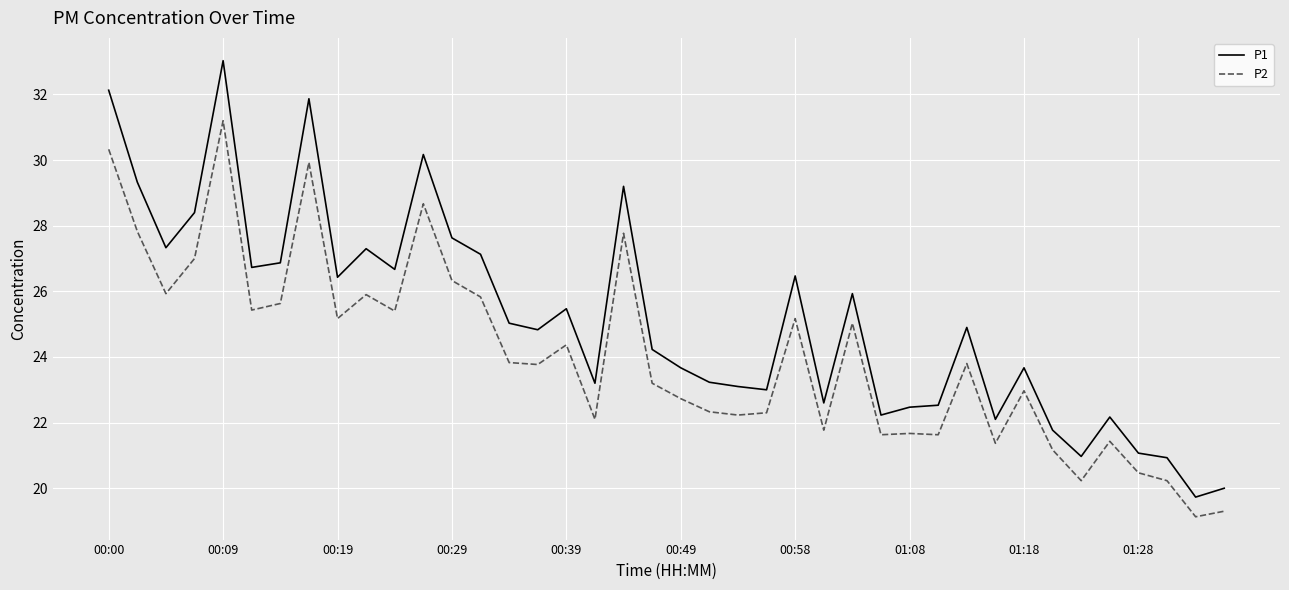

Which series has the largest range (max minus min)?

P1